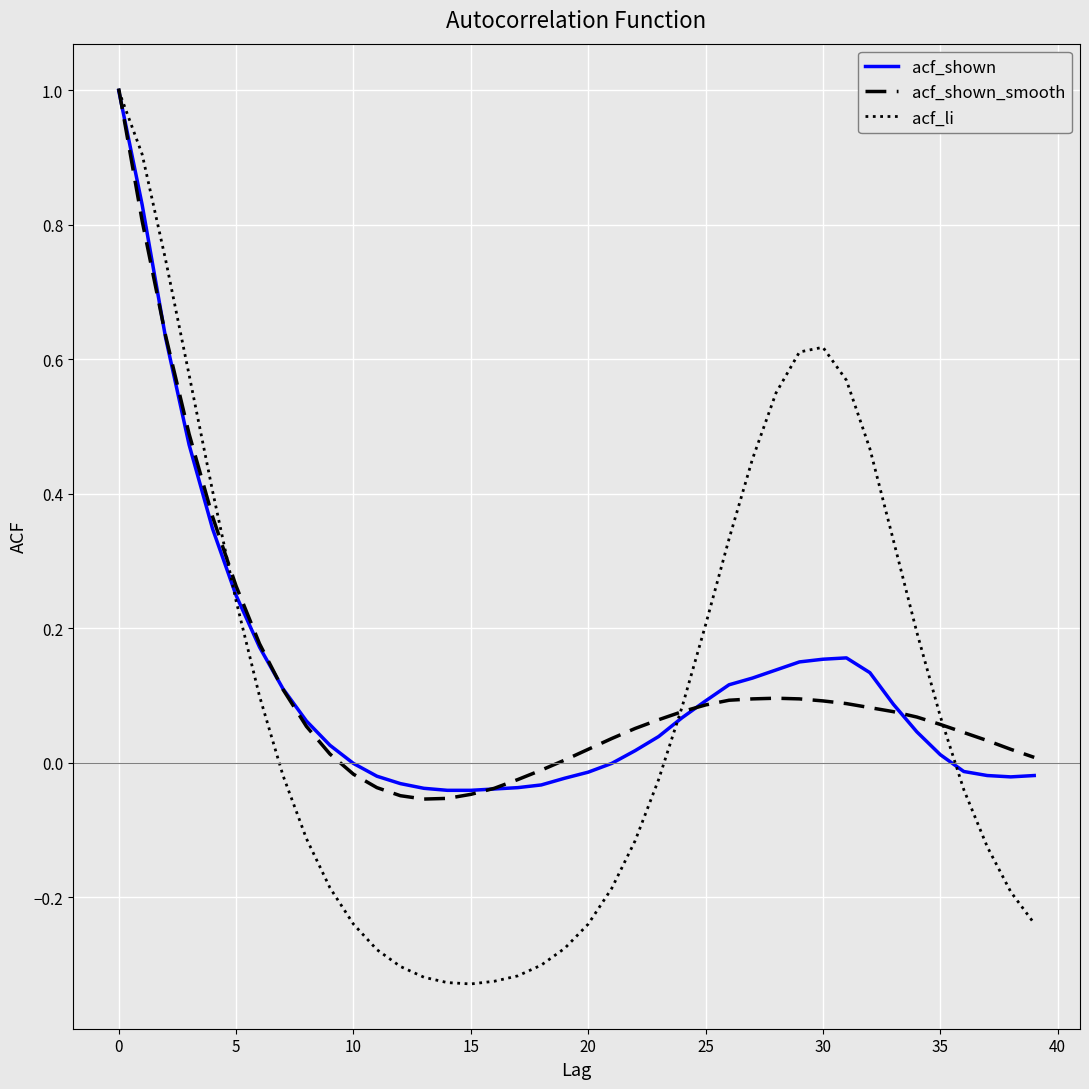

Which series has the largest range (max minus min)?

acf_li